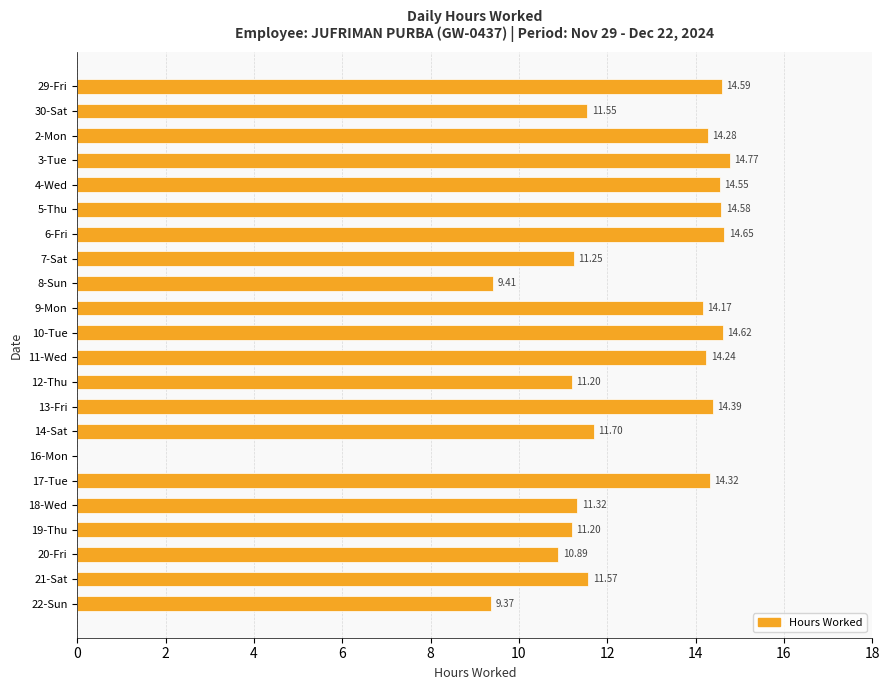

Approximately how many times larger is the value at 29-Fri compared to 18-Wed?

1.3